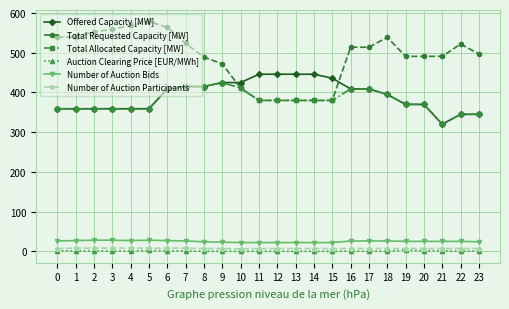

What is the value of the Offered Capacity [MW] point at the 18th from the left?

409.0